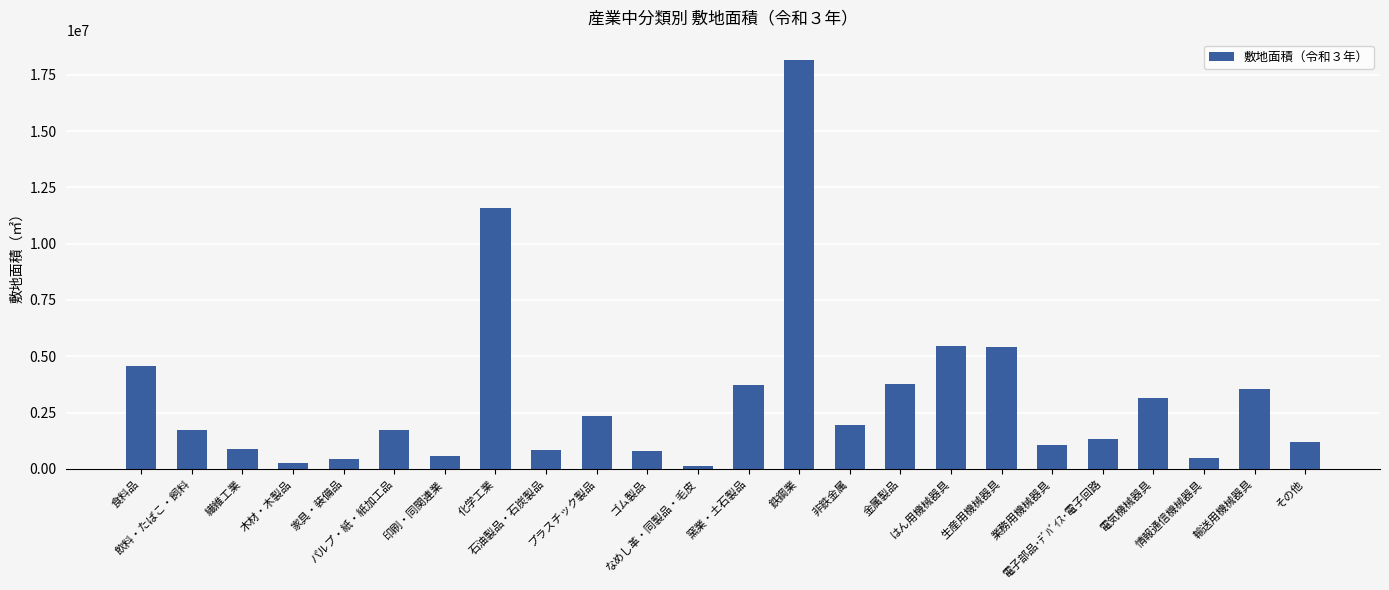

True or false: the data shows 3525281 at 輸送用機械器具.

True